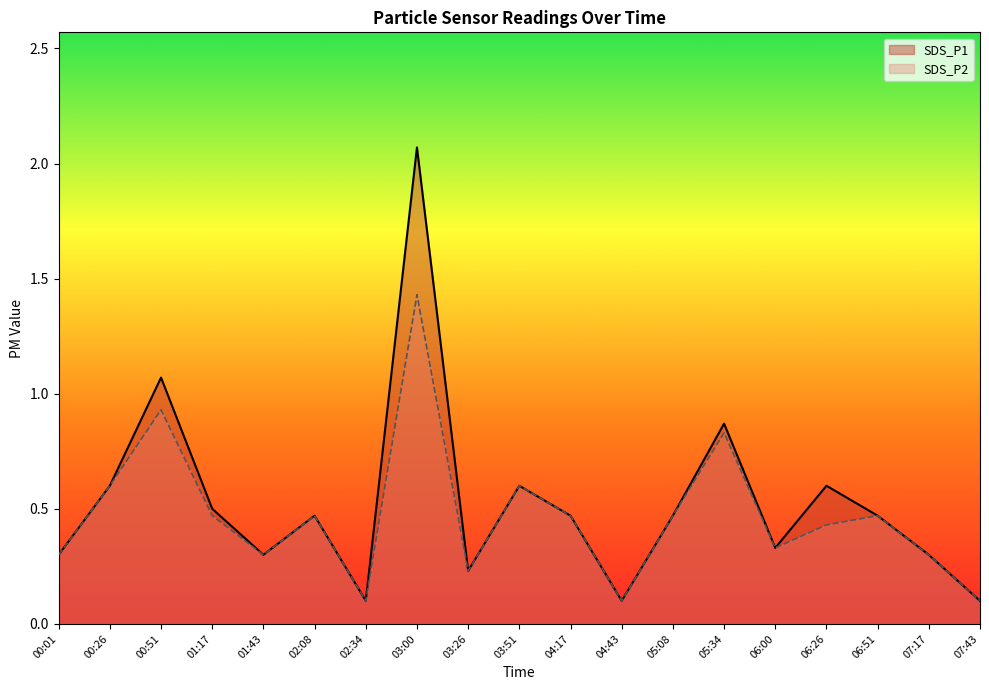

The value of SDS_P2 at 02:34 is 0.1. True or false?

True